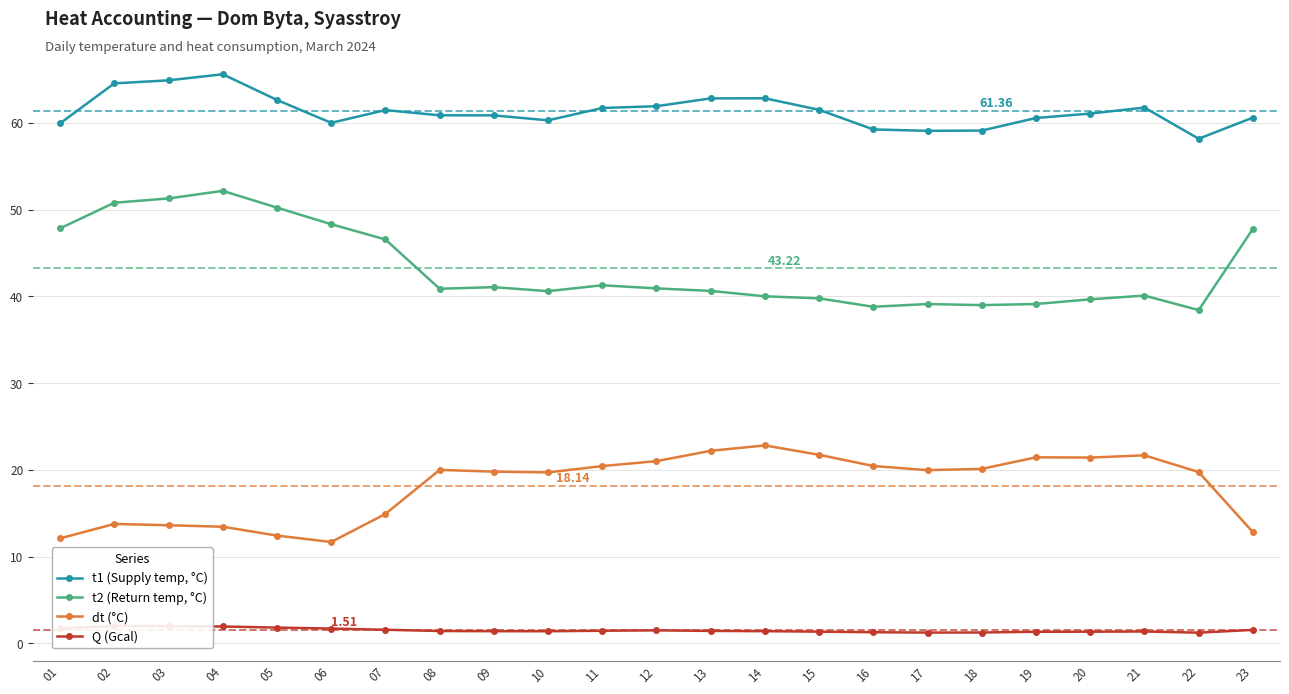

What are all the series names shown in the legend?

t1 (Supply temp, °C), t2 (Return temp, °C), dt (°C), Q (Gcal)